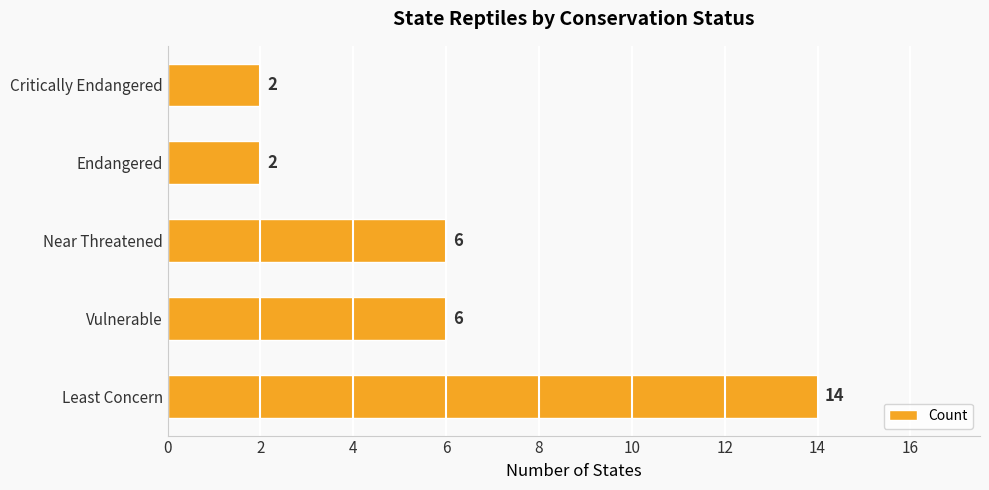

Is it true that the value at Near Threatened is 6?

True